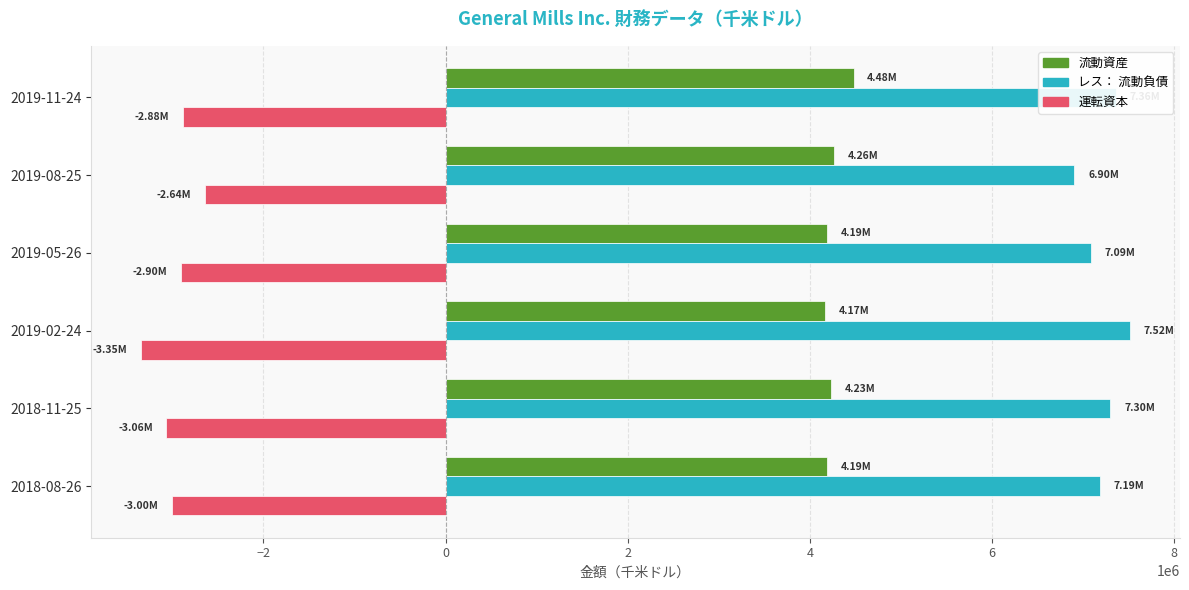

Which series has the largest total across all categories?

レス： 流動負債